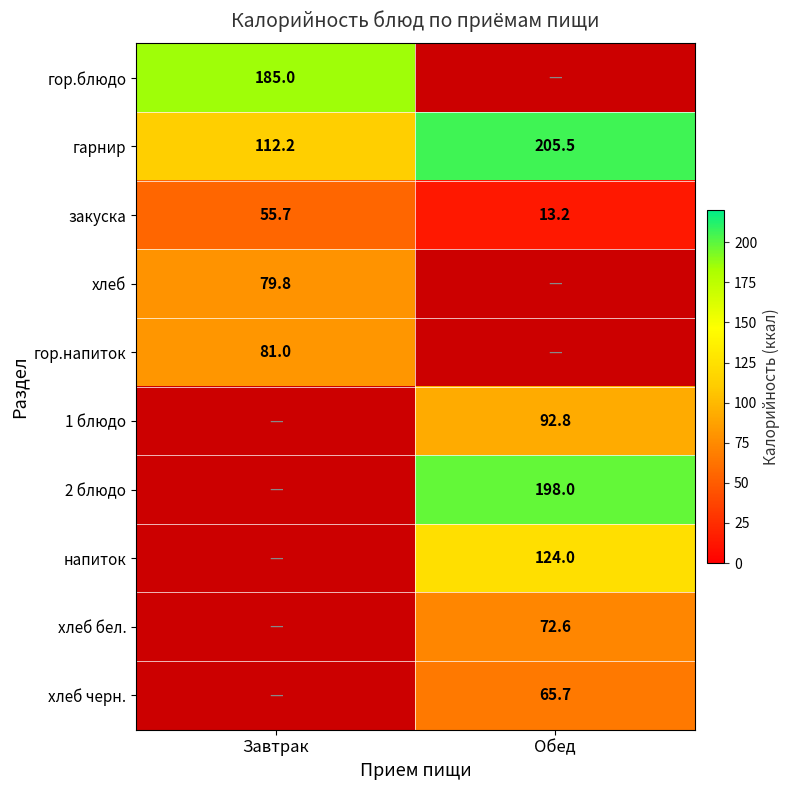

Which category has the lowest value in the гарнир series?

Завтрак